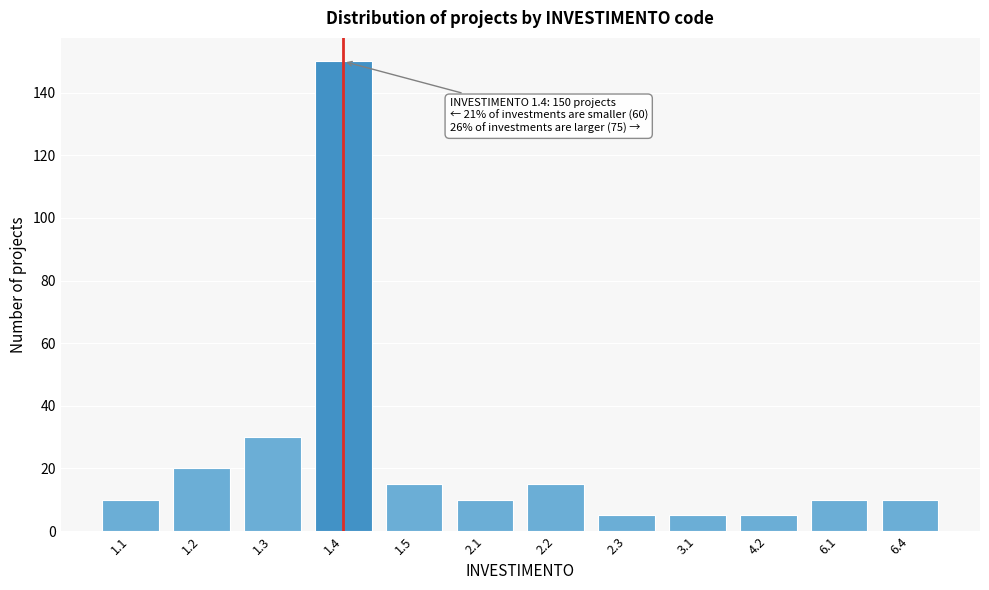

Reading left to right, transcribe all the data shown in this chart.

1.1=10	1.2=20	1.3=30	1.4=150	1.5=15	2.1=10	2.2=15	2.3=5	3.1=5	4.2=5	6.1=10	6.4=10